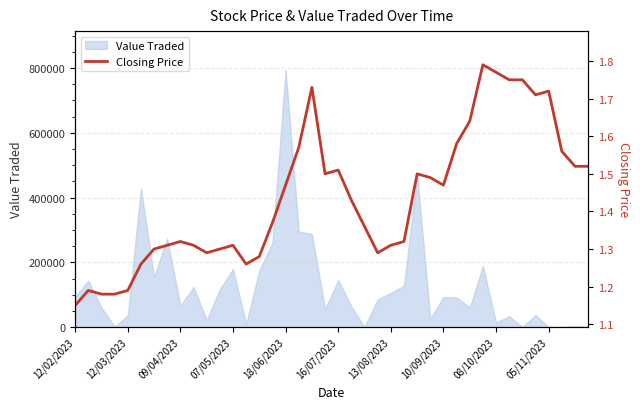

The value of Value Traded at 16/07/2023 is 145480. True or false?

True